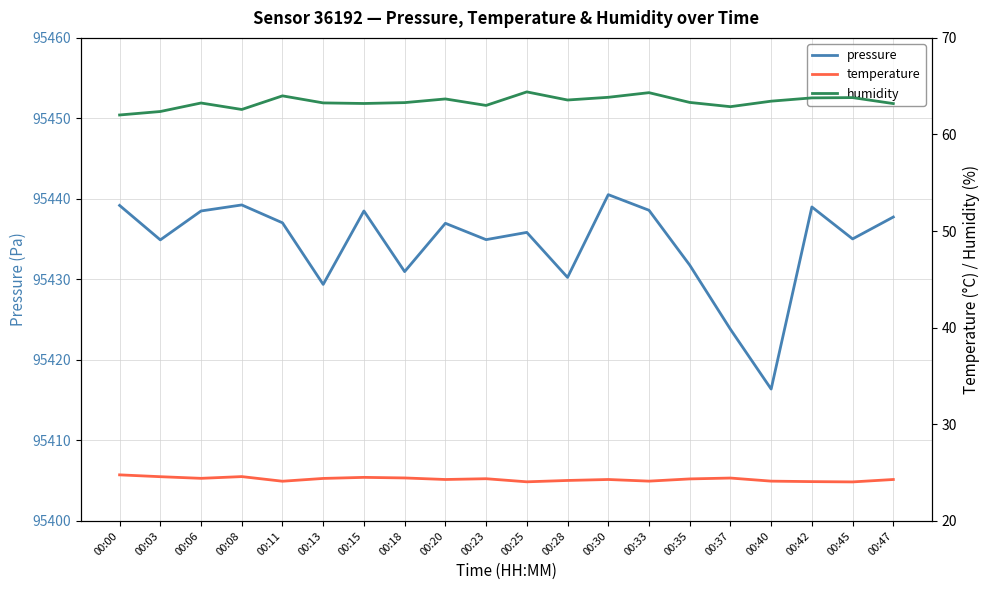

At which label is temperature closest to 24?

00:45